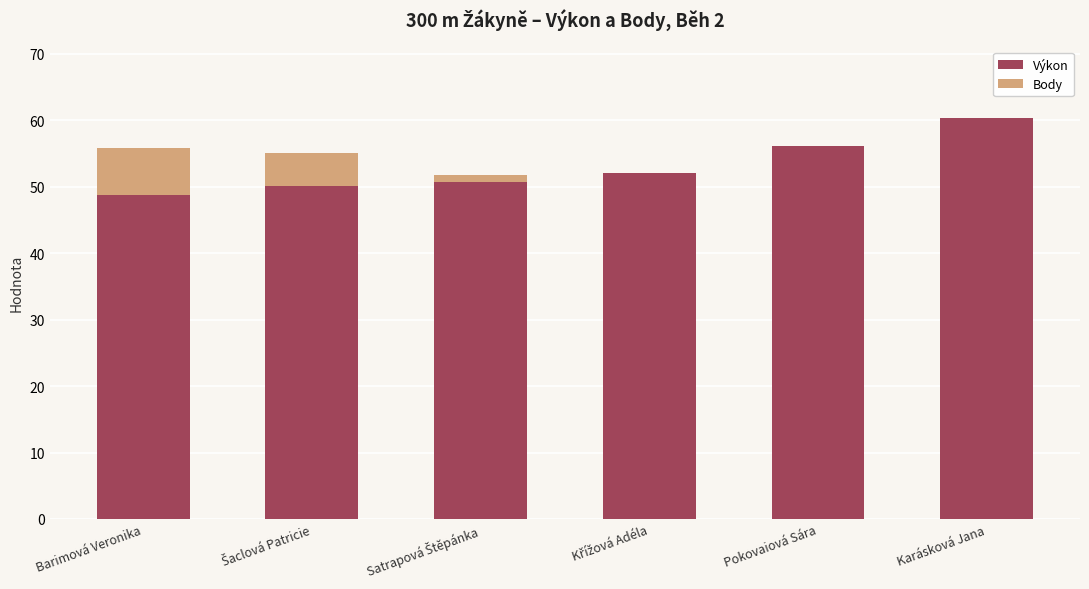

What is the highest value of the Výkon series?

60.3